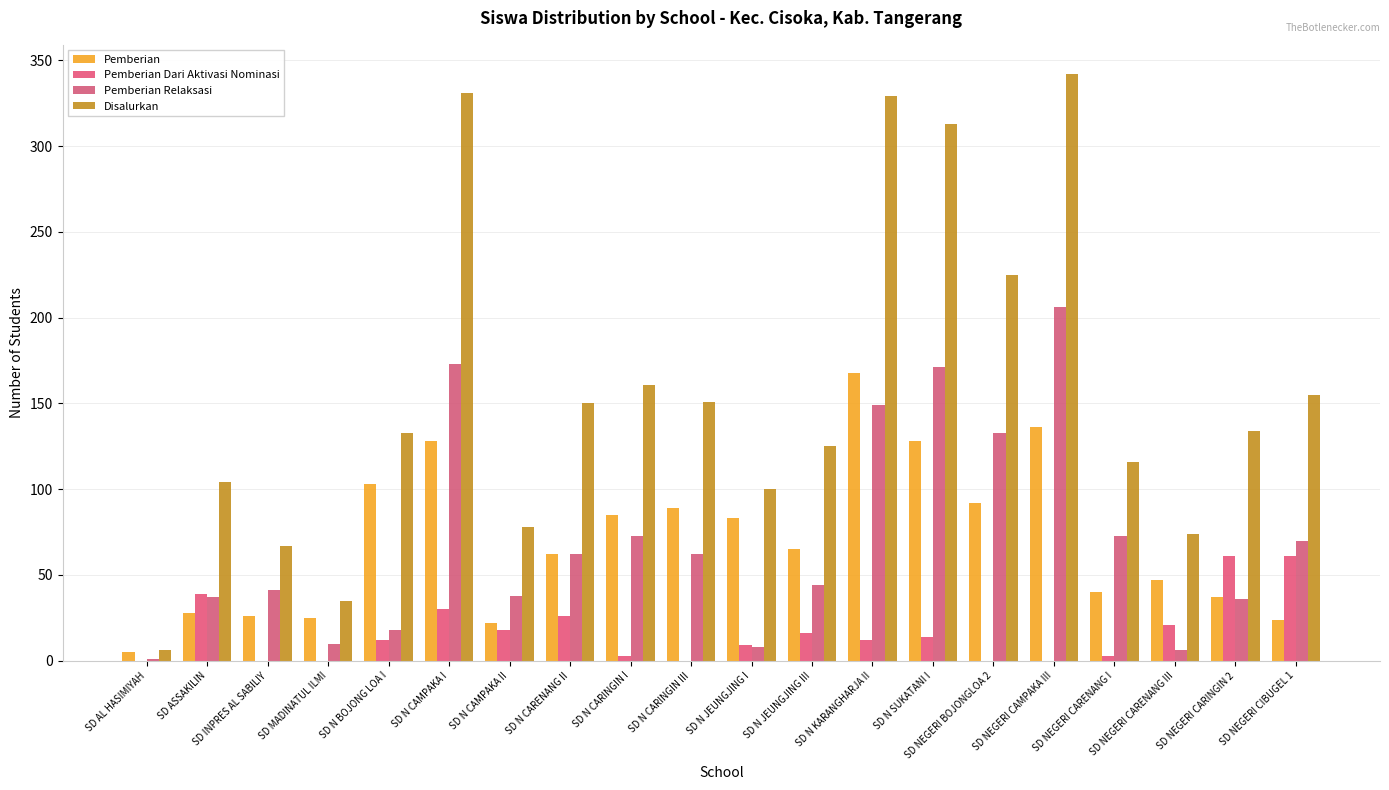

Reading left to right, what are all the values shown in this chart?

Pemberian: 5	28	26	25	103	128	22	62	85	89	83	65	168	128	92	136	40	47	37	24
Pemberian Dari Aktivasi Nominasi: 0	39	0	0	12	30	18	26	3	0	9	16	12	14	0	0	3	21	61	61
Pemberian Relaksasi: 1	37	41	10	18	173	38	62	73	62	8	44	149	171	133	206	73	6	36	70
Disalurkan: 6	104	67	35	133	331	78	150	161	151	100	125	329	313	225	342	116	74	134	155